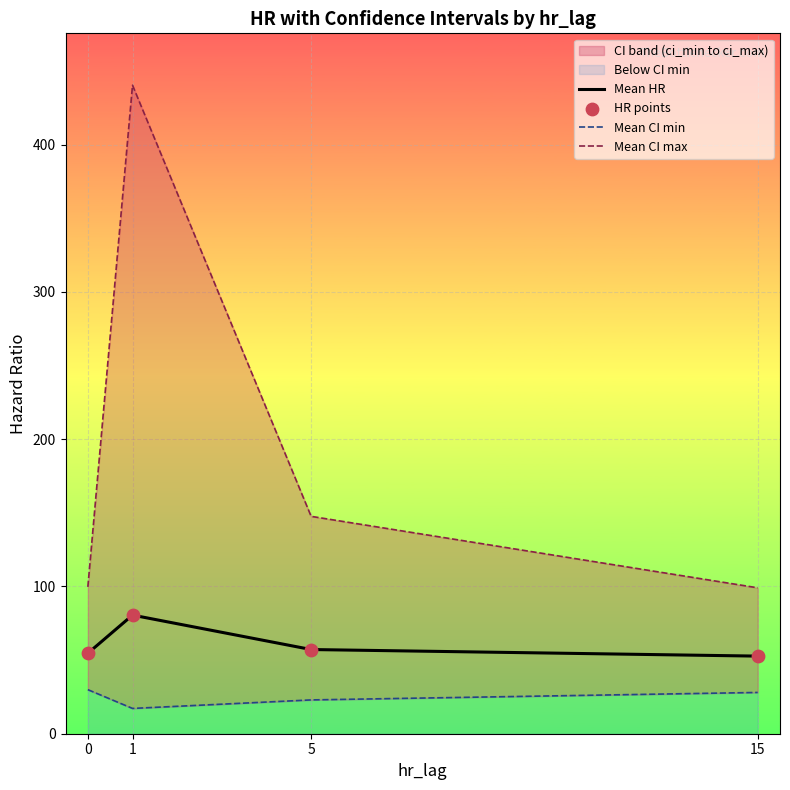

What is the total value across all series at 0?

238.9